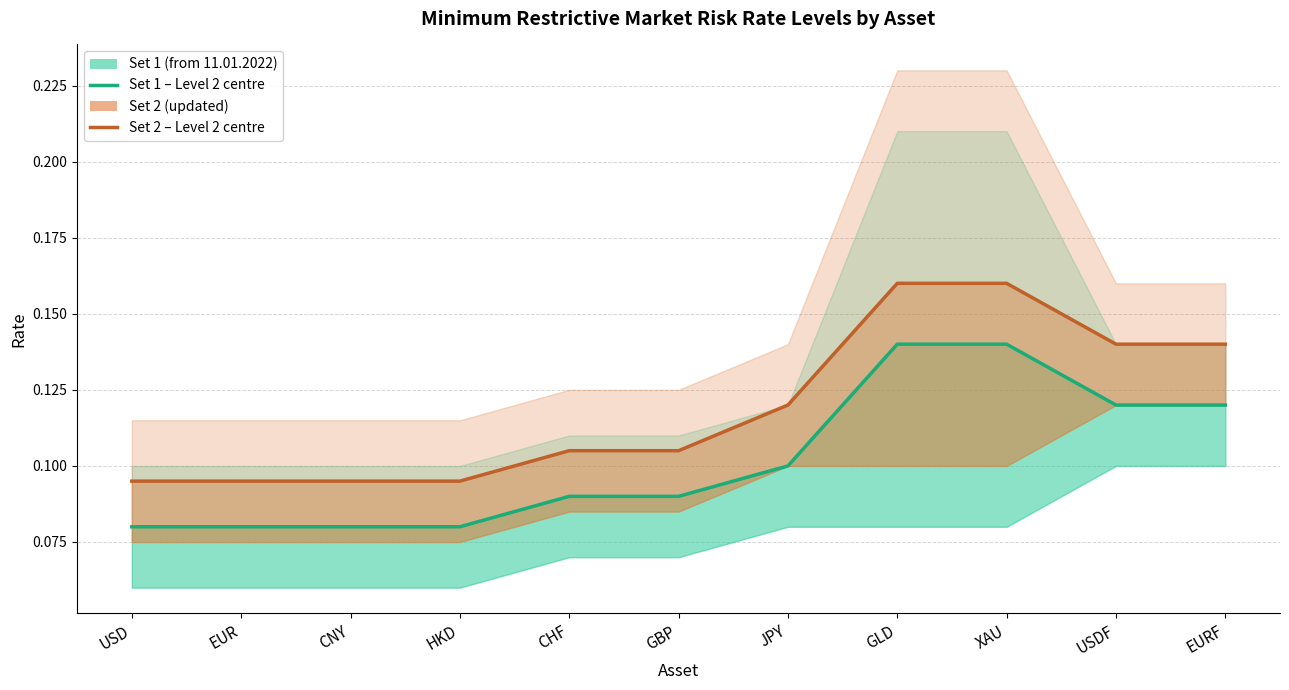

Which series has the largest total across all categories?

Set 2 Level 2 (S2_min)